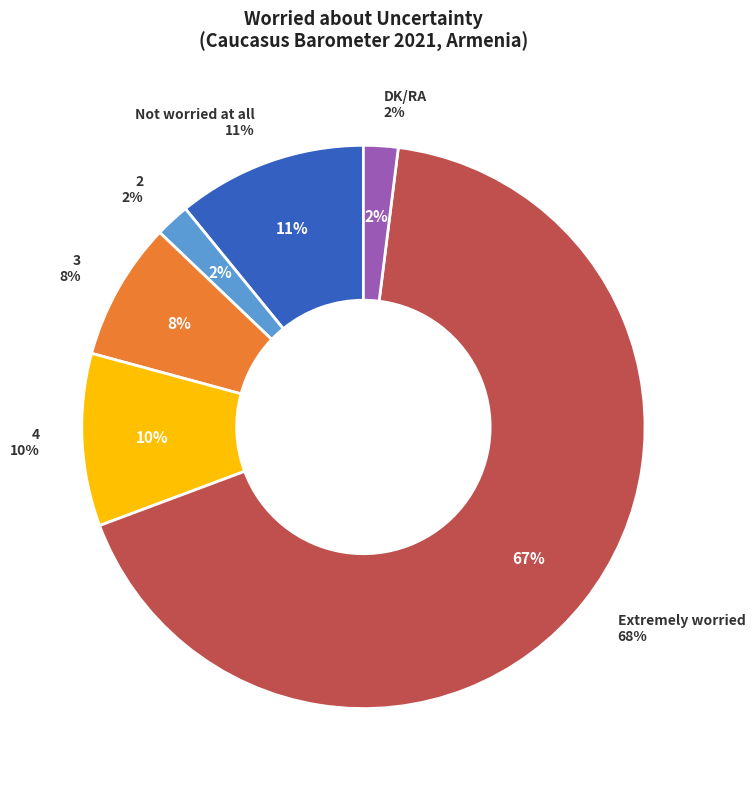

To the nearest percent, what is the combined percentage of 3 and Not worried at all?

19%